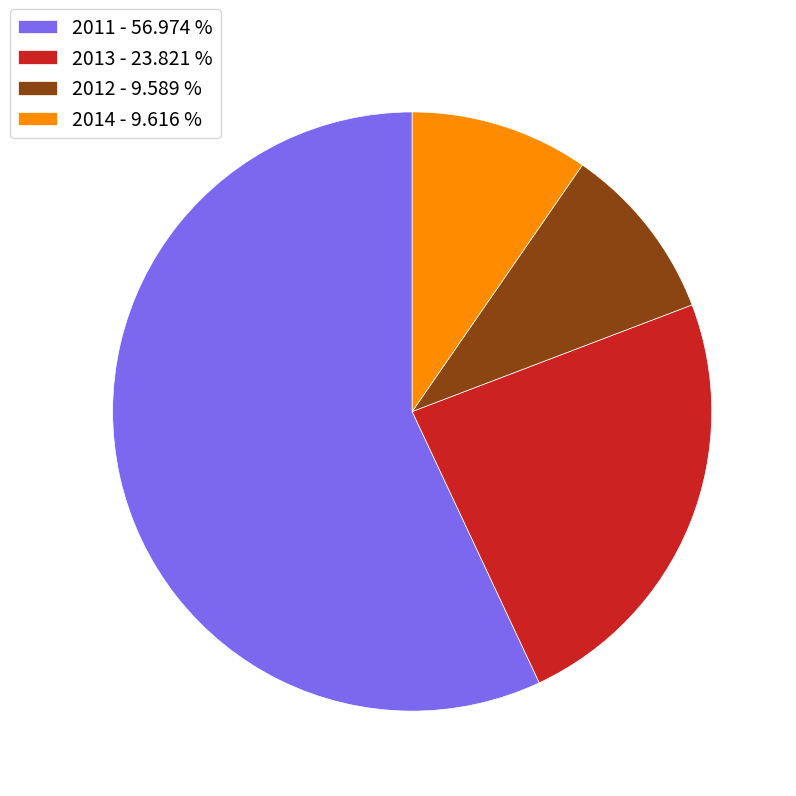

Which slice is the largest?

2011 - 56.974 %